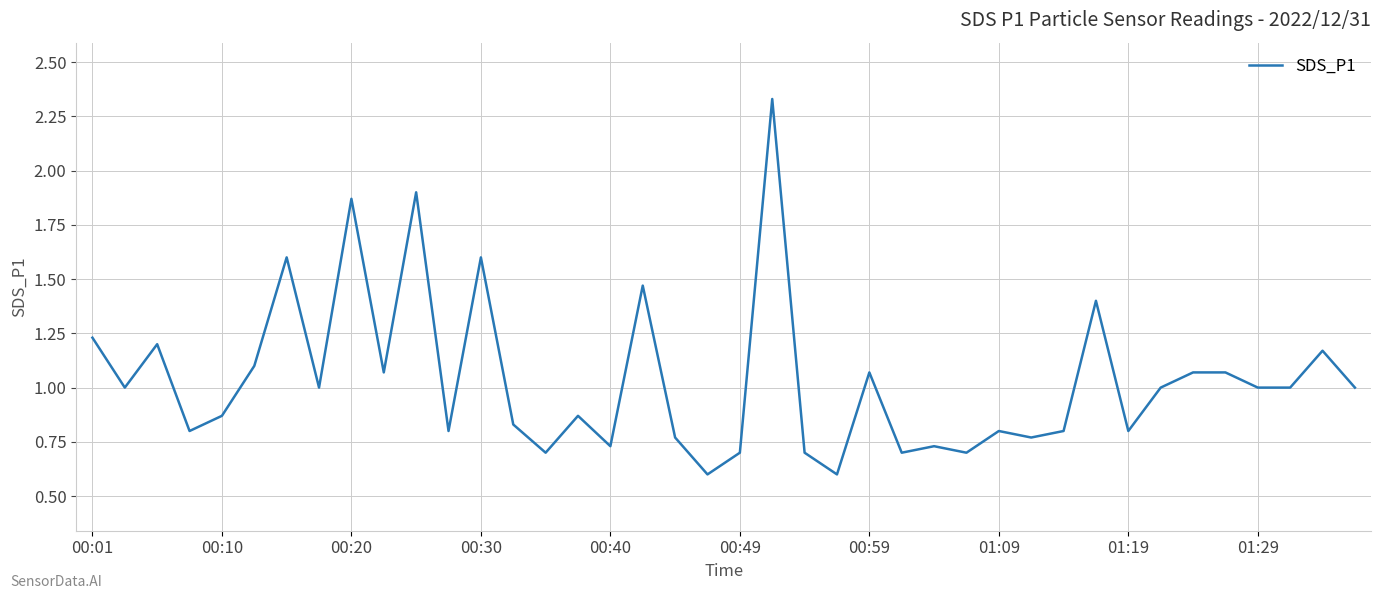

What is the difference between the maximum and minimum values?

1.7